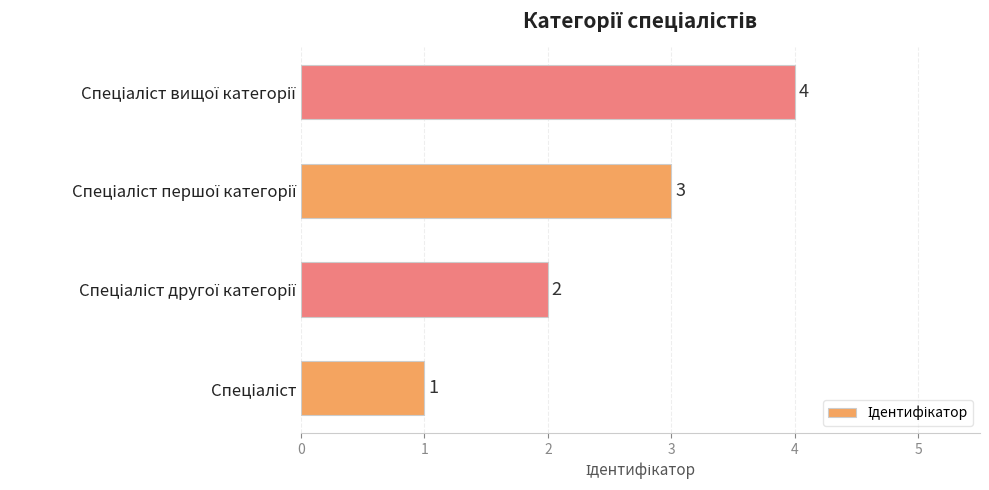

Count the values in the range 2 to 4.

3